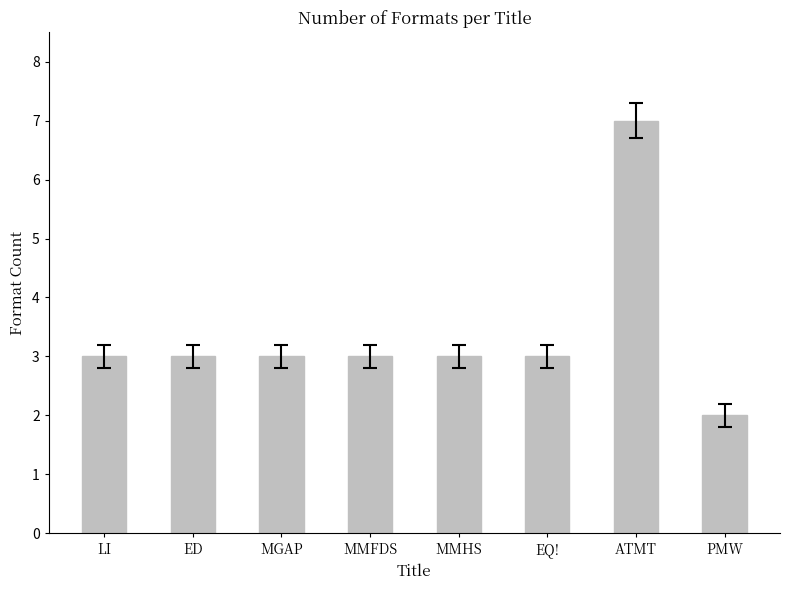

The chart shows a value of 3 at LI. True or false?

True